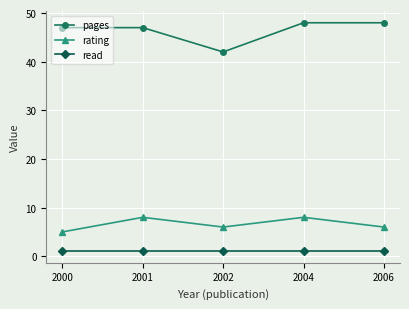

What is the lowest value of the rating series?

5